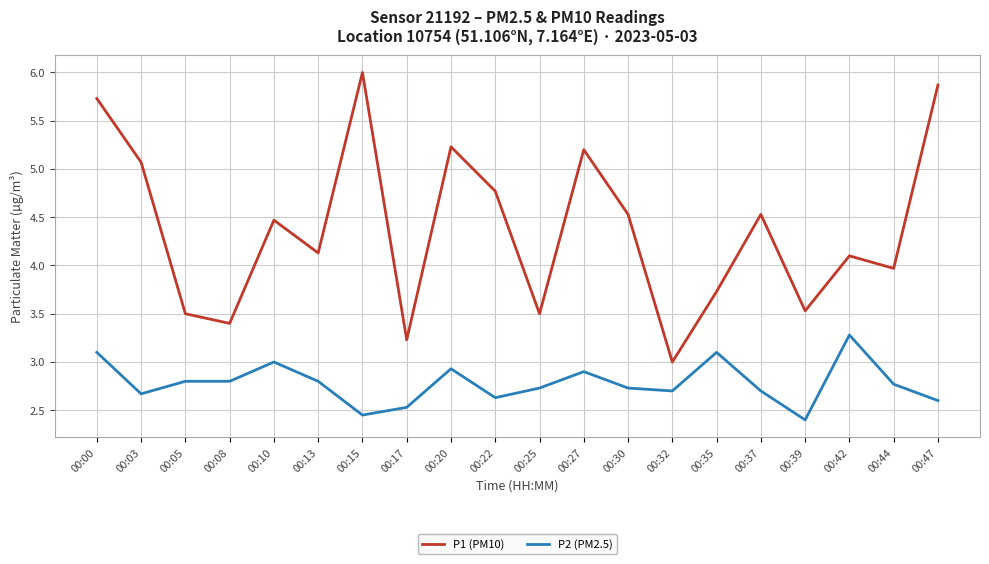

What value does the P2 (PM2.5) series have at 00:47?

2.6